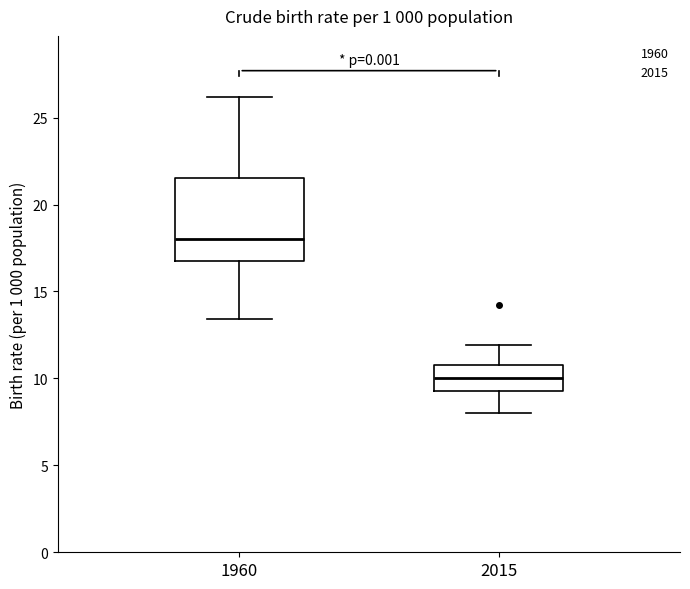

Reading left to right, read every box against the y-axis: the position of its median line, the range the box covers, and the ends of its whiskers. The values are not printed on the chart, so give them approximately, as read against the axis.

1960: median 18.0, box 17.0 to 21.5, whiskers 13.5 to 26.0
2015: median 10.0, box 9.5 to 11.0, whiskers 8.0 to 12.0